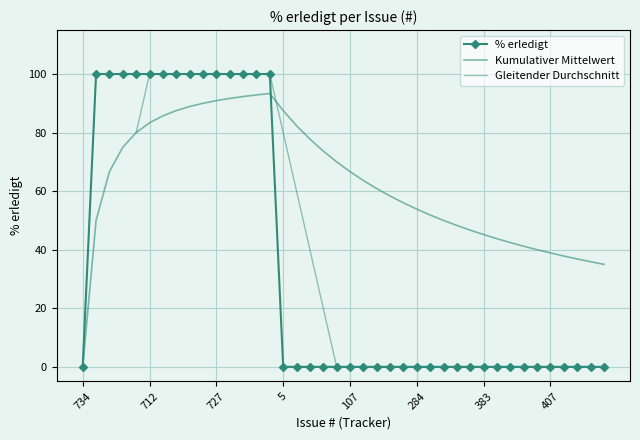

What is the sum of all values?

1400